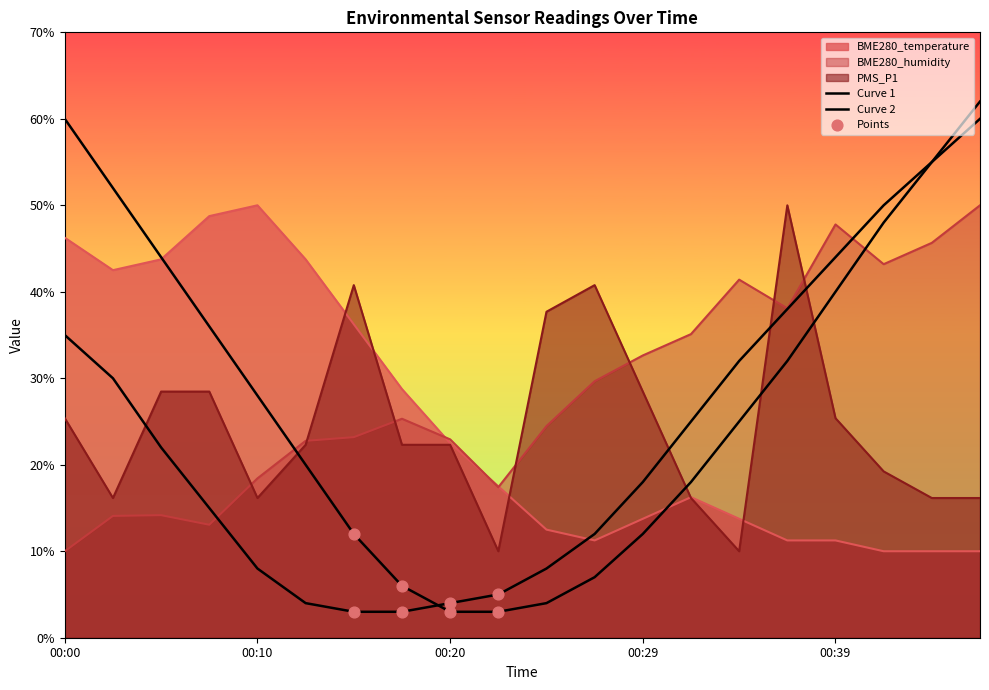

At how many categories does at least one series exceed 28?

18